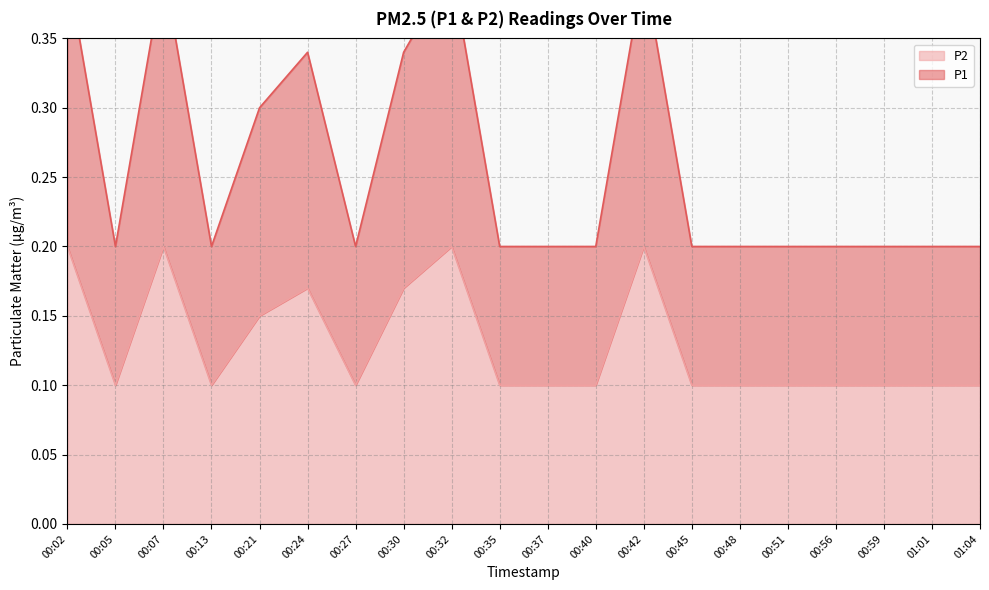

What is the lowest value of the P1 series?

0.1